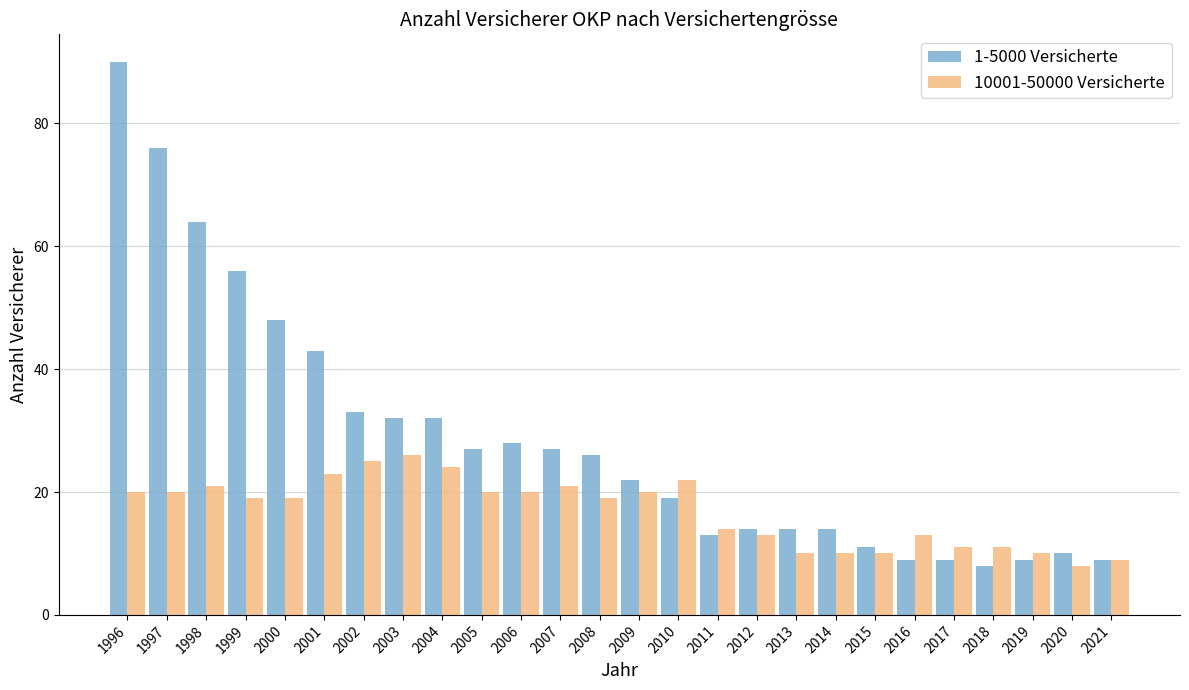

What is the total value across all series at 2017?

20